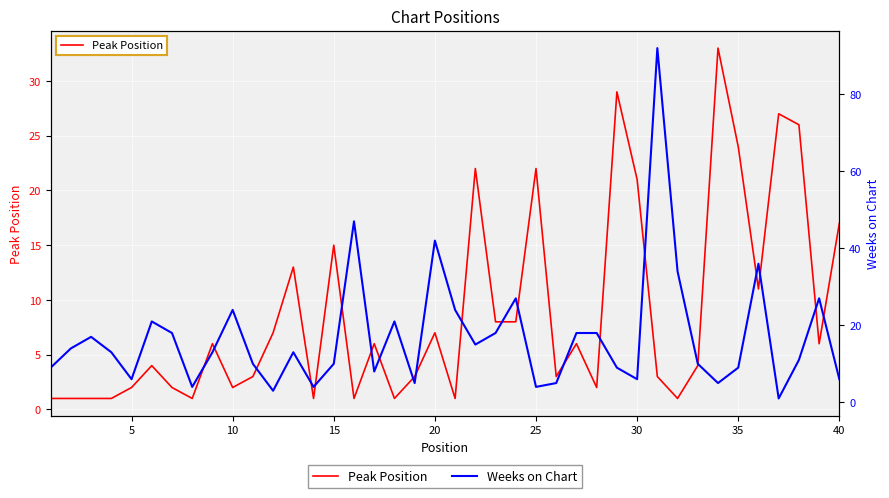

In Weeks on Chart, how many points are lower than both neighbors (excluding endpoints)?

11